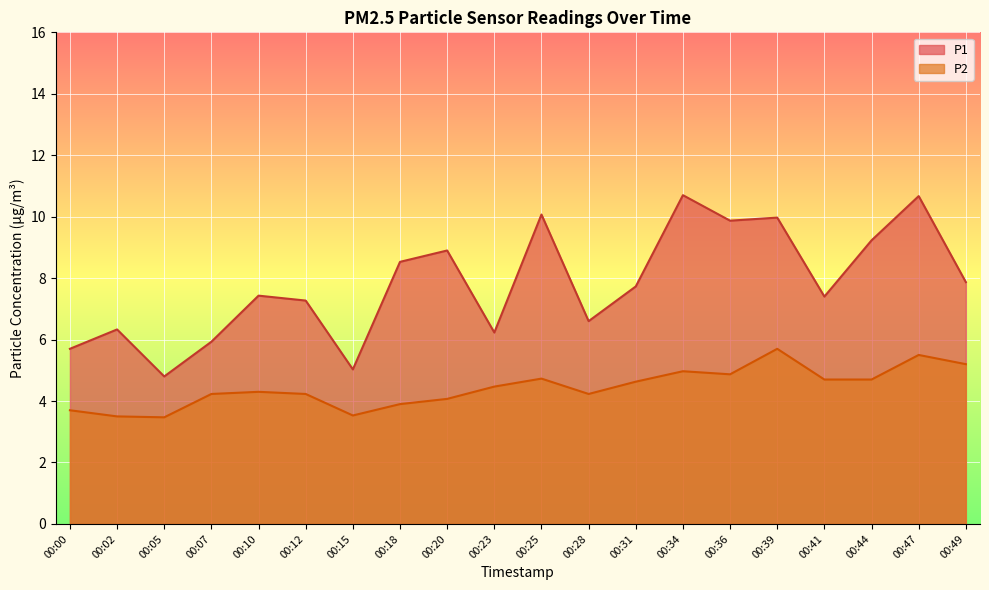

What is the approximate value of P1 at 00:18?

8.5